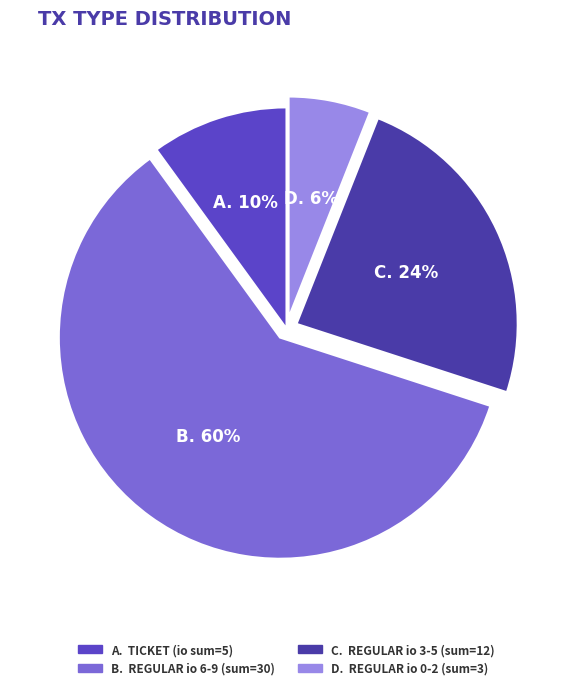

Count the number of slices in the pie.

4